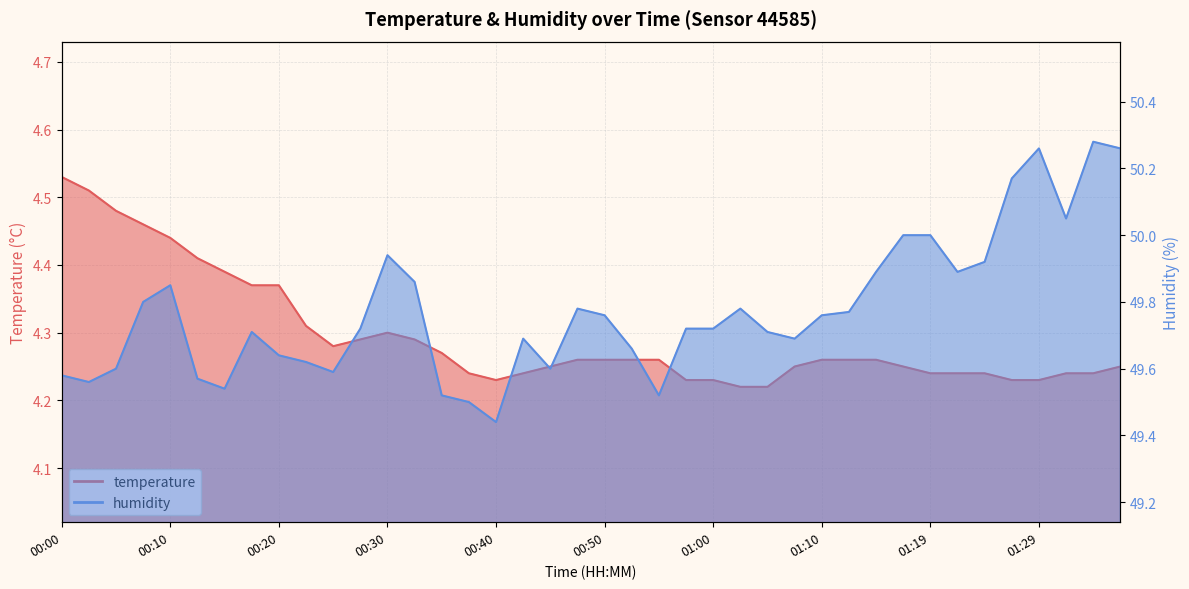

What is the difference between the maximum and second lowest values in the temperature series?

0.3